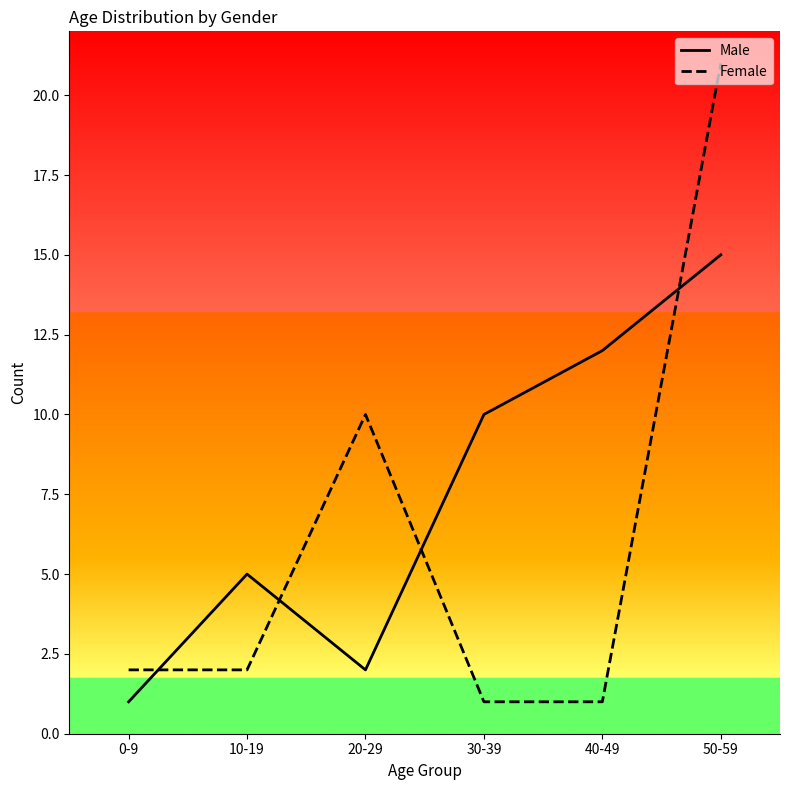

At how many categories does at least one series exceed 3?

5